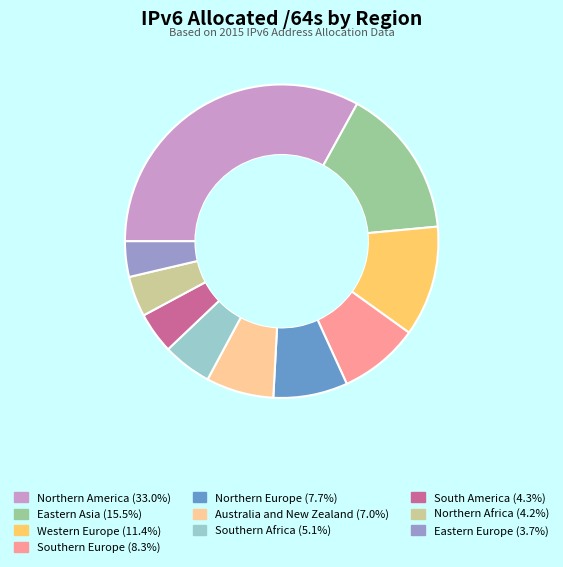

Count the number of slices in the pie.

10